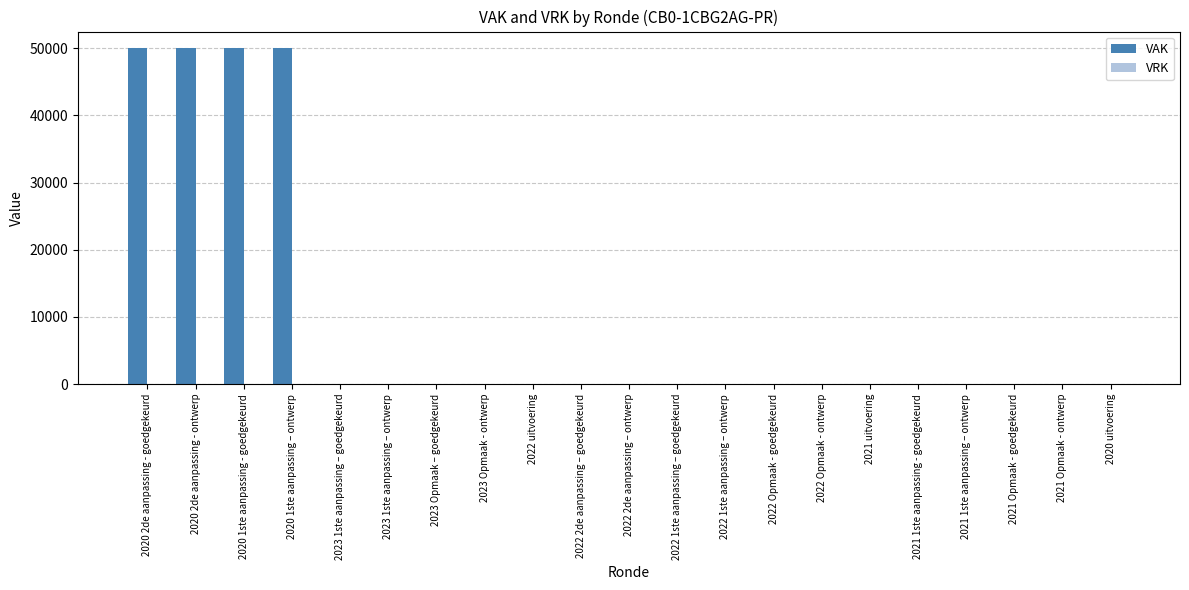

True or false: the data shows 0 at 2021 Opmaak - ontwerp.

True